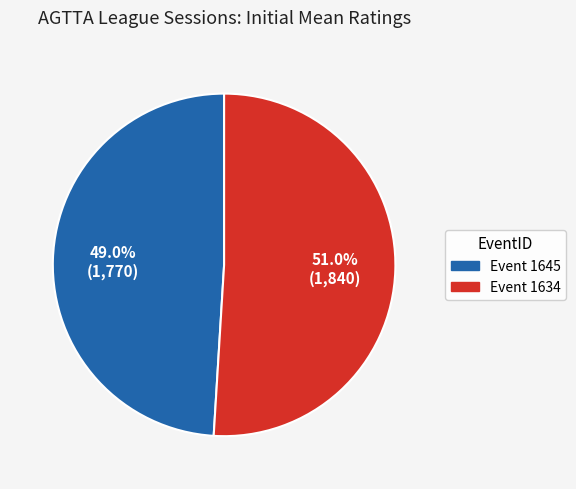

Does any single category account for the majority?

Yes